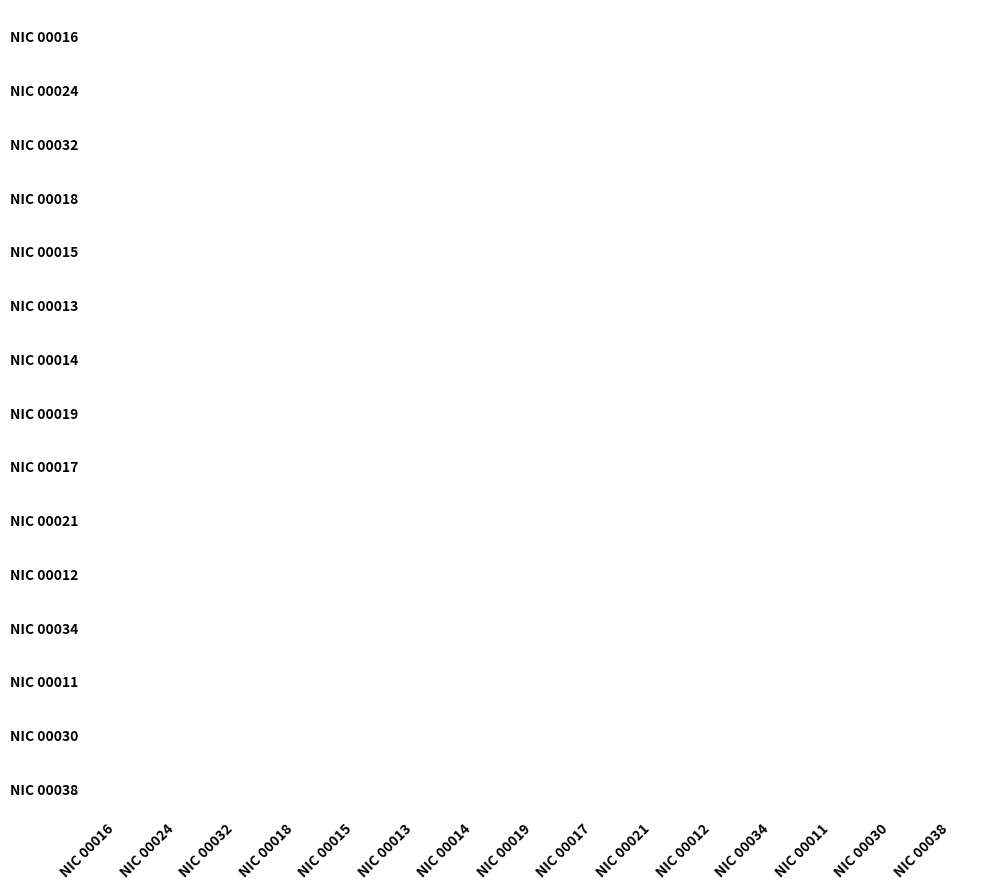

Which category has the lowest value across all series?

NIC 00016